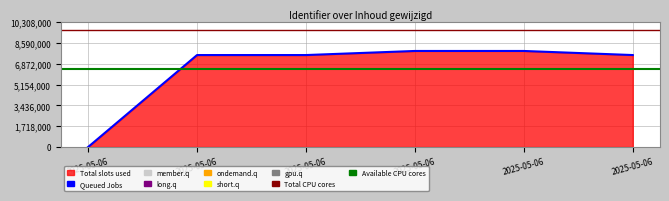

At which category does the data reach its first local peak?

2025-05-06